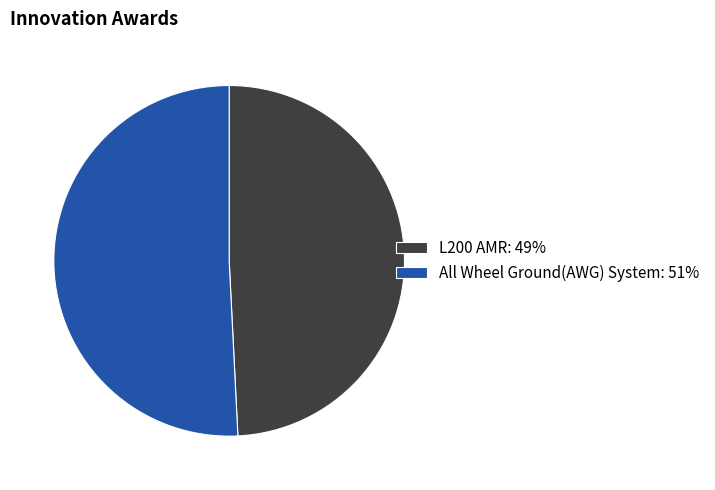

How many segments does this pie chart have?

2